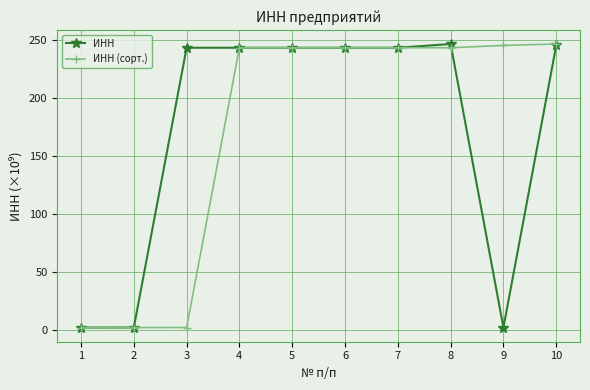

What is the maximum value for ИНН?

246.5